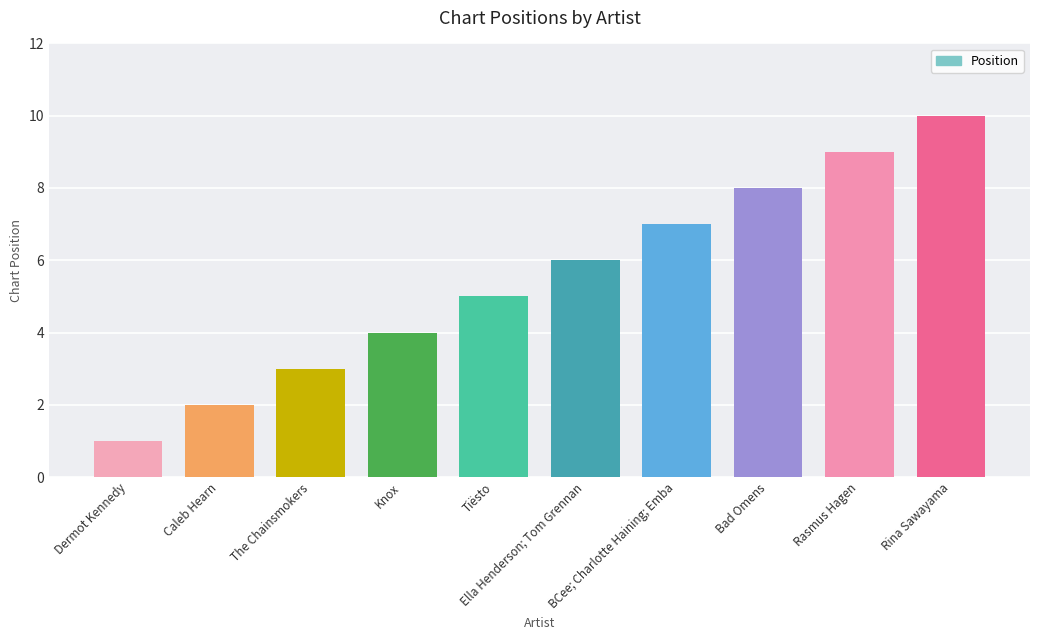

What is the average value?

6